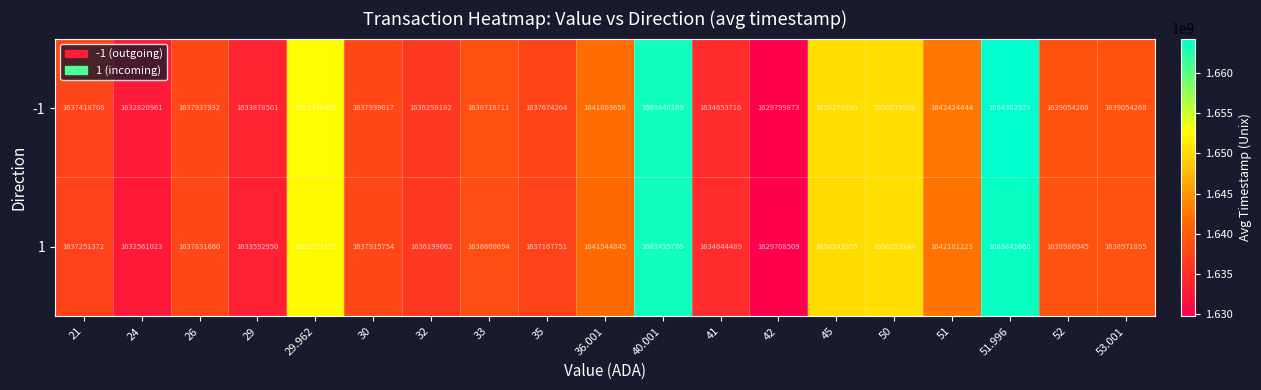

What is the average value of the -1 series?

1642114844